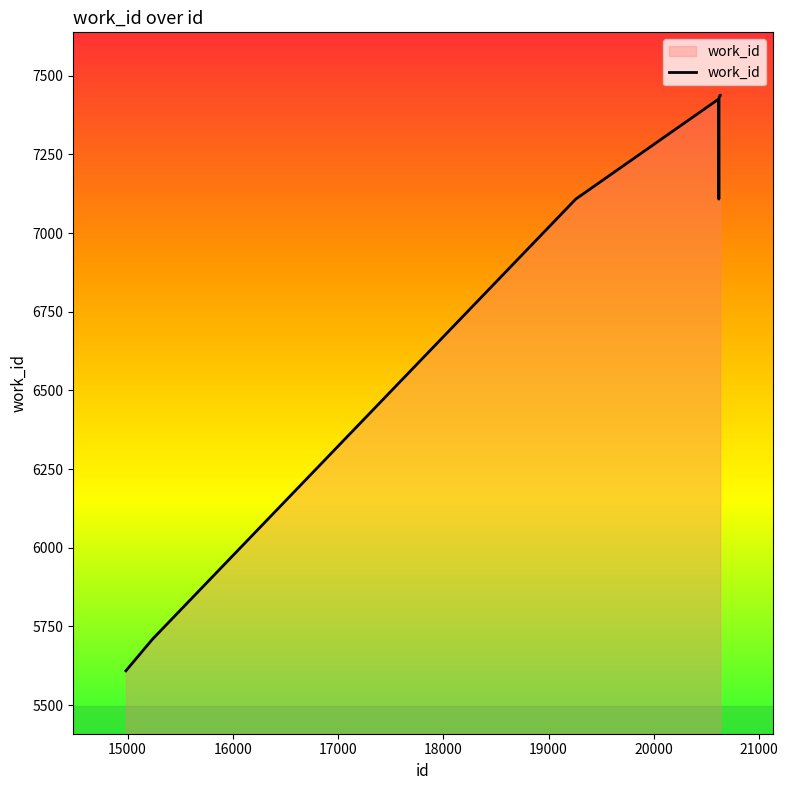

What is the minimum value shown in the chart?

5609